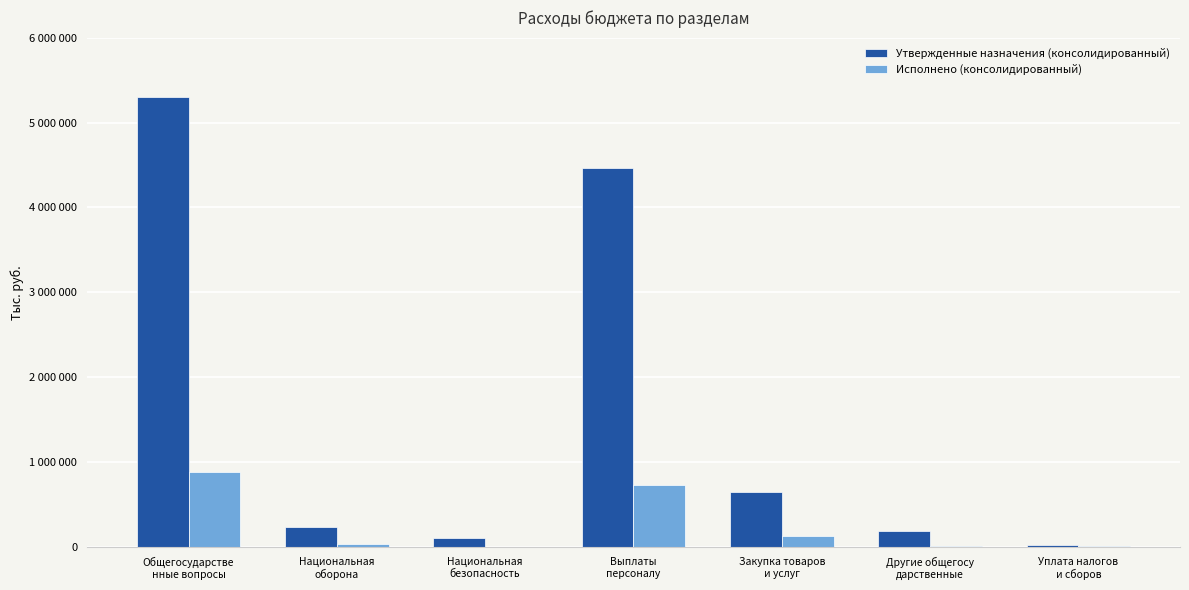

Between Национальная
оборона and Уплата налогов
и сборов, which series saw the biggest shift?

Утвержденные назначения (консолидированный)